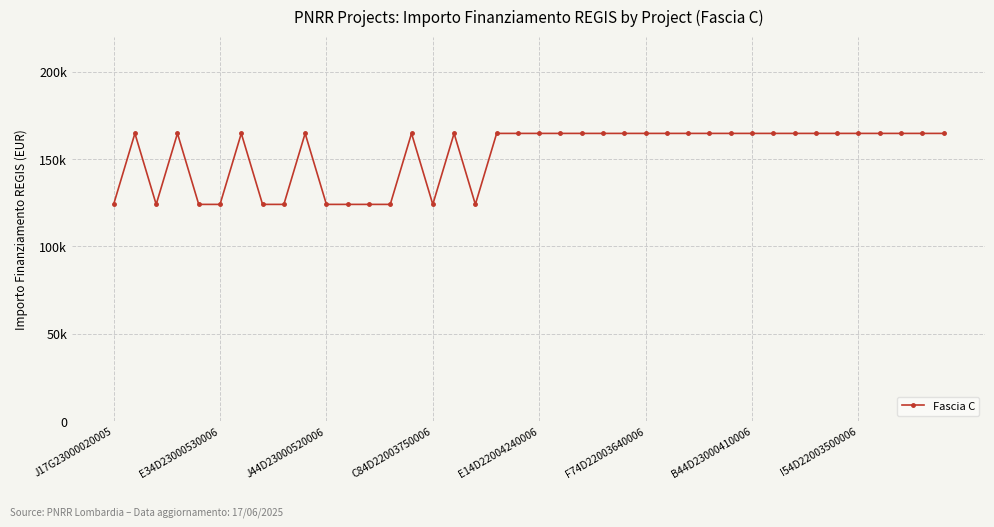

What is the difference between the second highest and minimum values?

40599.7